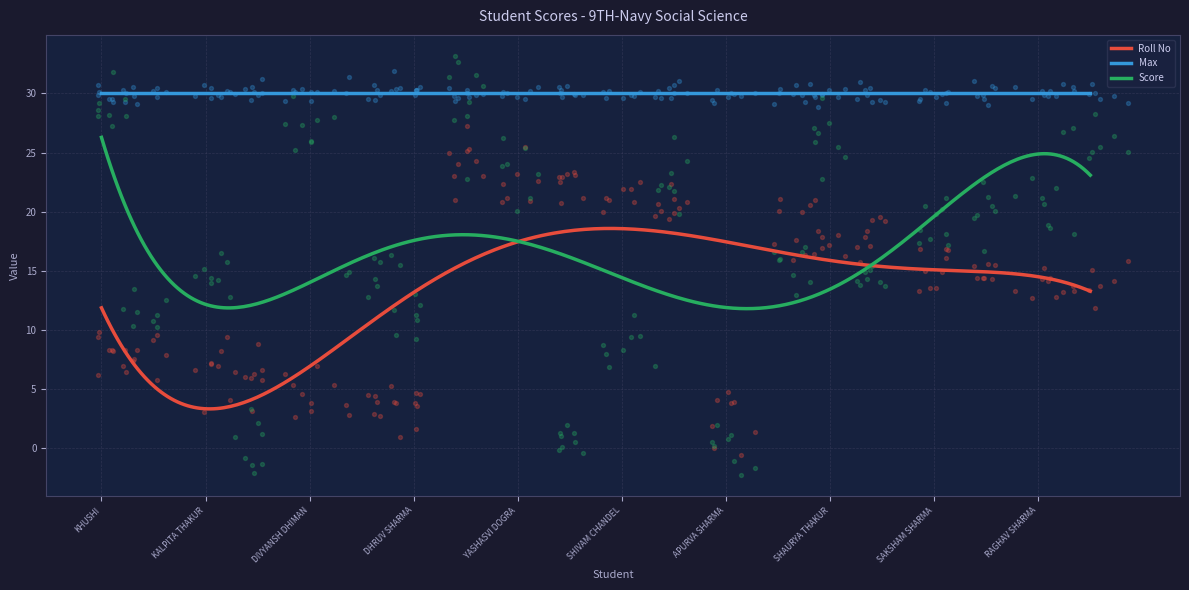

Which series reaches the maximum Y coordinate?

Max